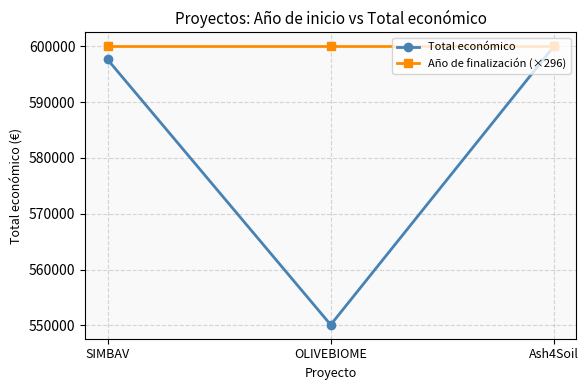

Is this an area chart (filled region under the line)?

No